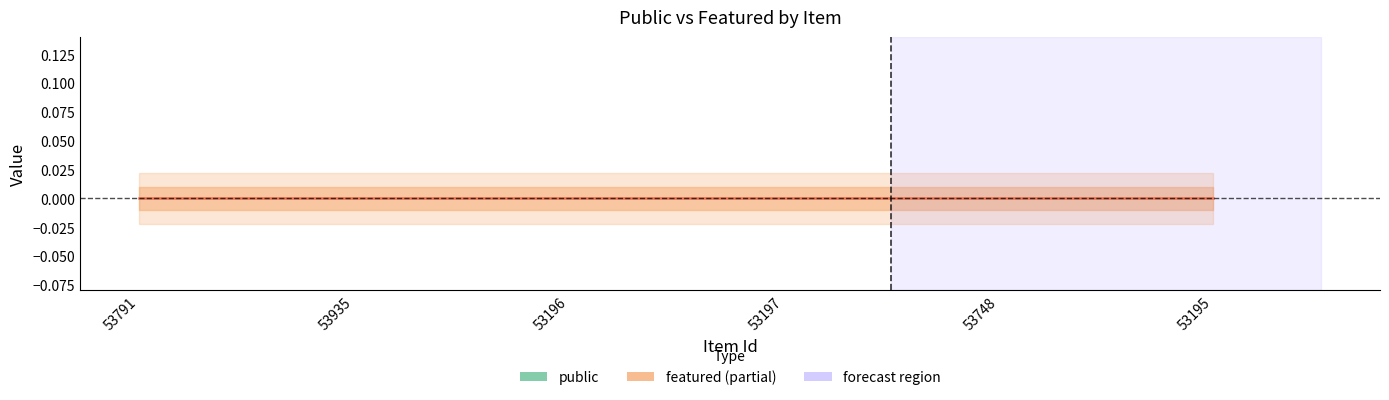

Between 53197 and 53195, which is larger?

53197